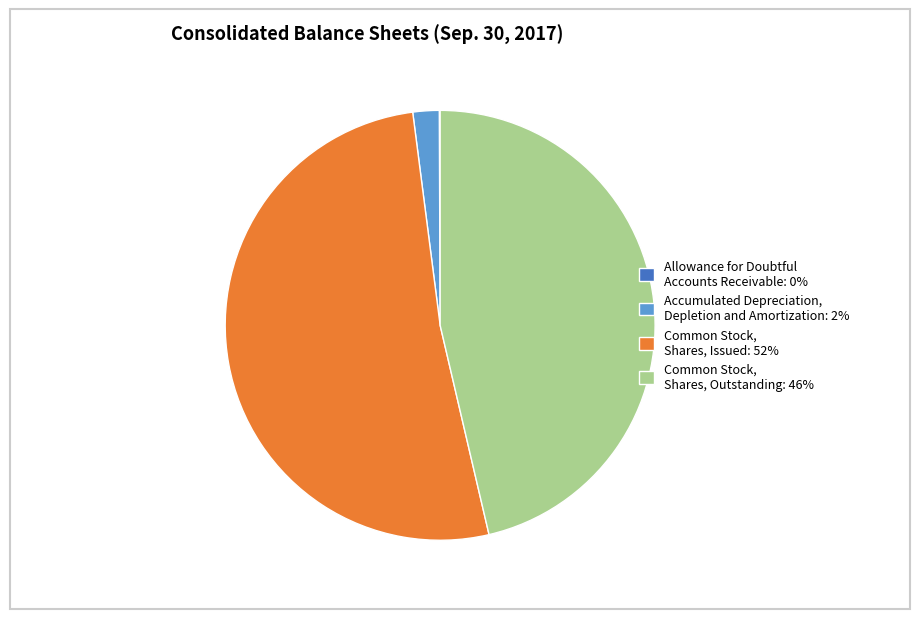

Is it true that Common Stock, Shares, Issued: 52% is 65% of the pie?

False